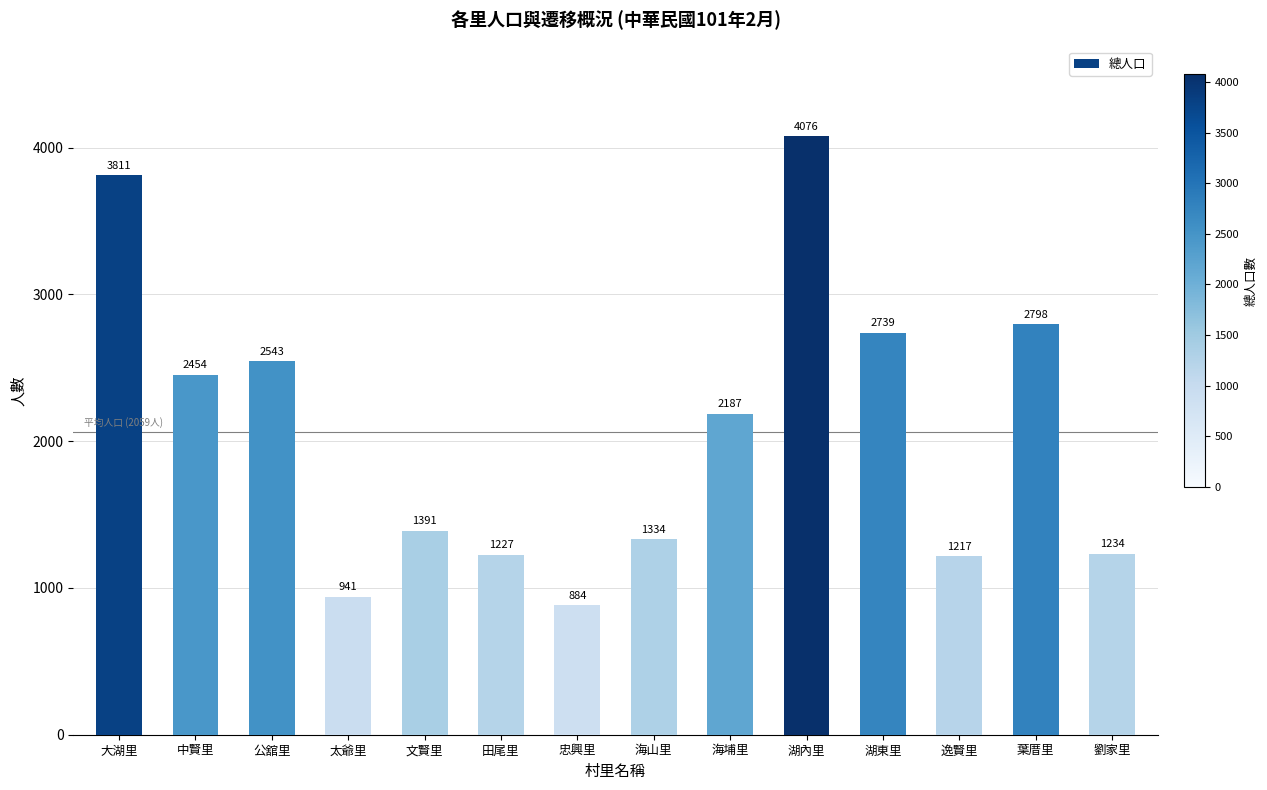

The value at 中賢里 is 1018. True or false?

False